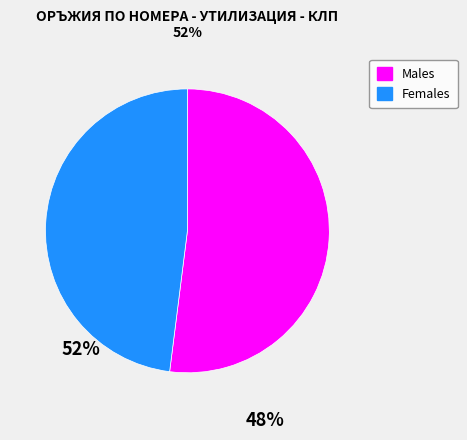

Does any single category account for the majority?

Yes